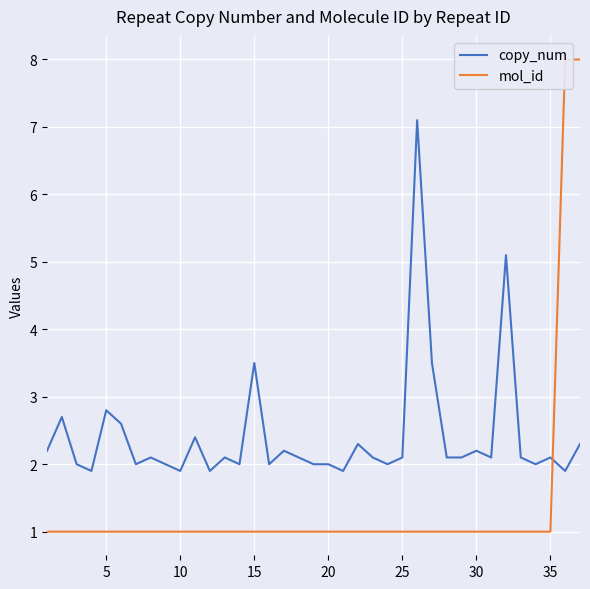

What is the lowest value of the copy_num series?

1.9